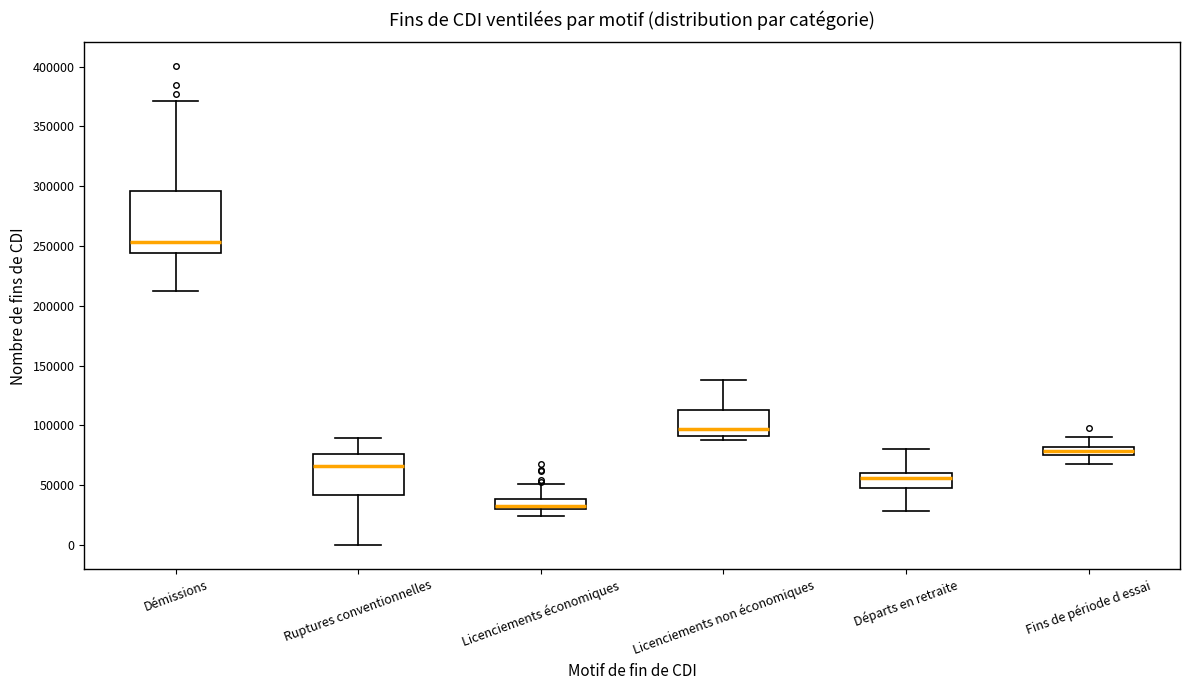

Where is the lower edge of the box for Départs en retraite on the y-axis? The values are not printed on the chart, so give them approximately, as read against the axis.

45000